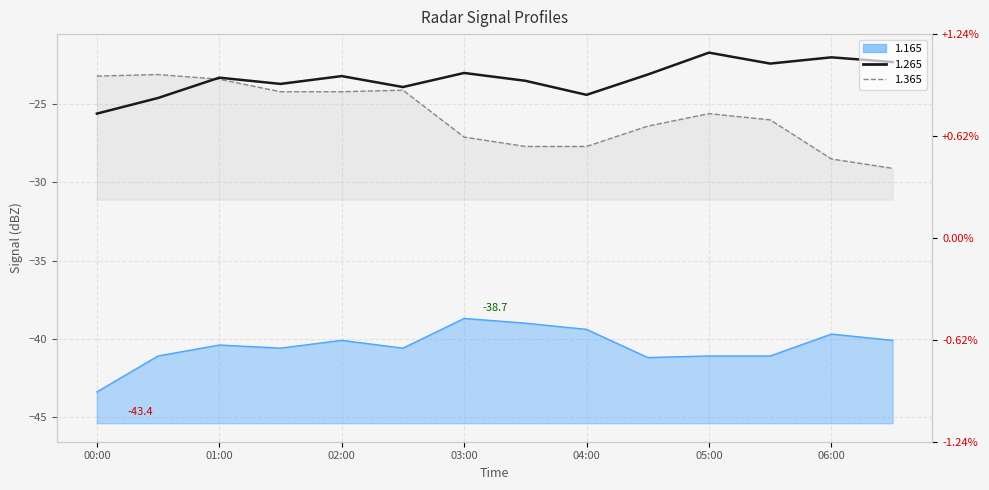

Reading left to right, extract all data points from this chart.

1.165: -43.4	-41.1	-40.4	-40.6	-40.1	-40.6	-38.7	-39.0	-39.4	-41.2	-41.1	-41.1	-39.7	-40.1
1.265: -25.6	-24.6	-23.3	-23.7	-23.2	-23.9	-23.0	-23.5	-24.4	-23.1	-21.7	-22.4	-22.0	-22.3
1.365: -23.2	-23.1	-23.4	-24.2	-24.2	-24.1	-27.1	-27.7	-27.7	-26.4	-25.6	-26.0	-28.5	-29.1